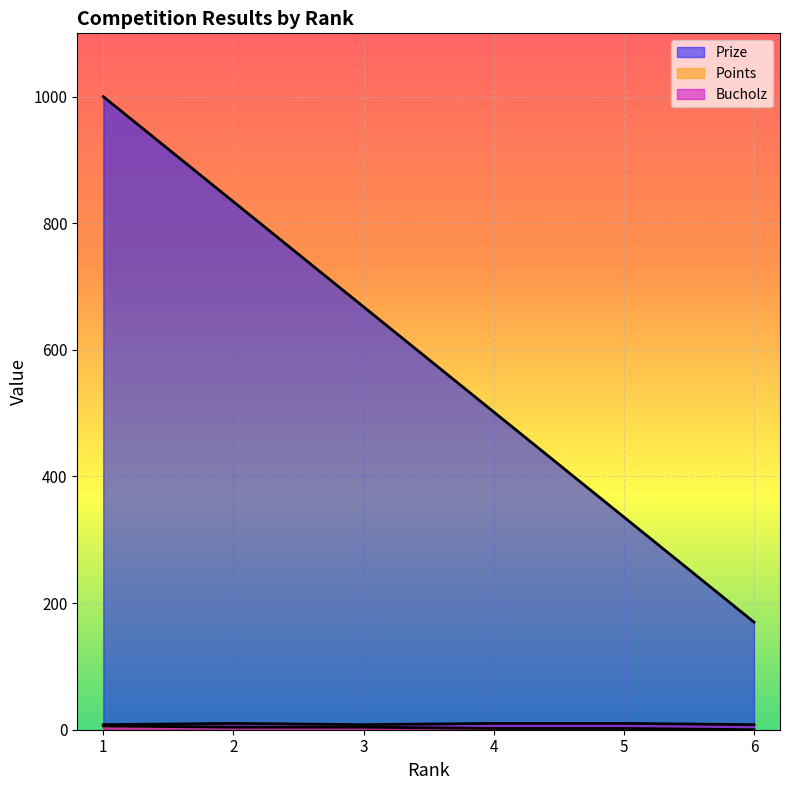

True or false: Points has more than 2 points higher than both neighbors.

False